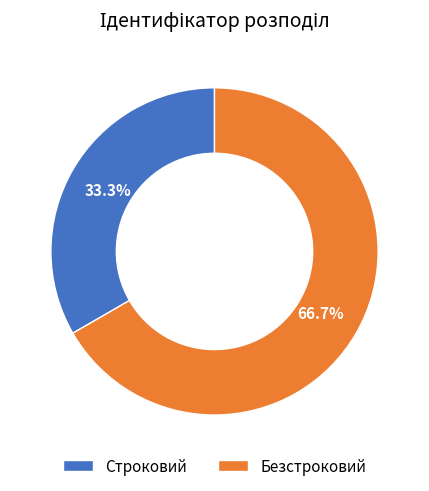

Rank the categories by value from highest to lowest.

Безстроковий, Строковий